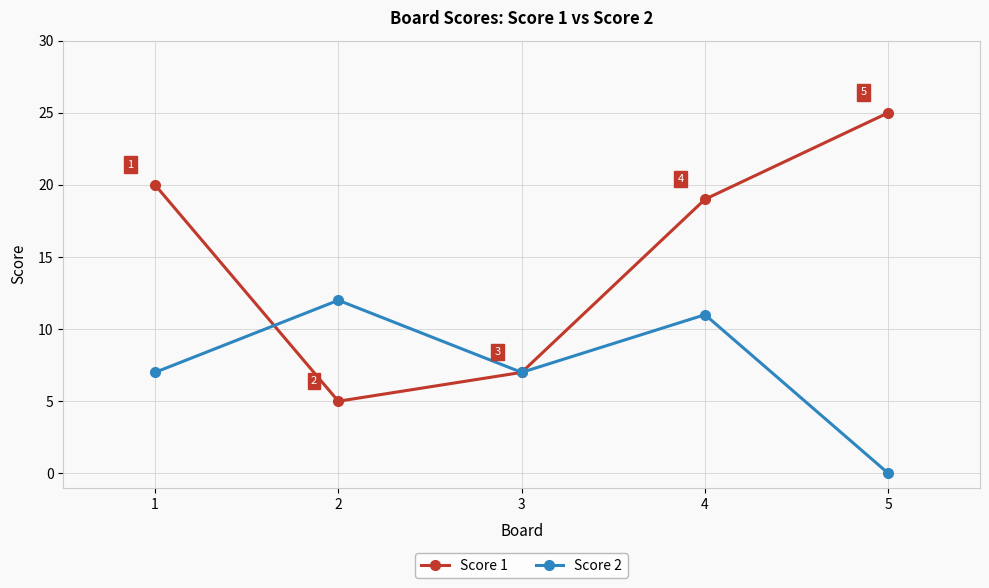

What value does the Score 1 series have at 4, to the nearest 5?

20